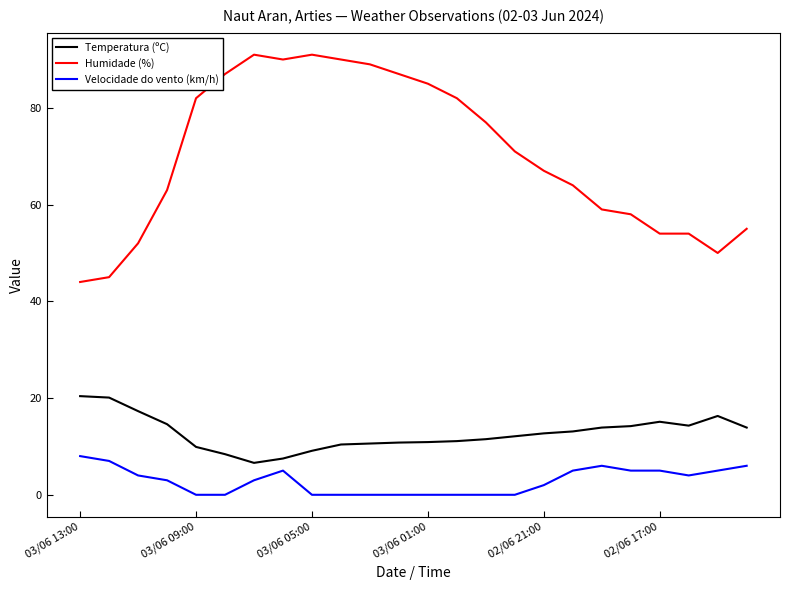

True or false: Humidade (%) and Velocidade do vento (km/h) intersect in this chart.

False